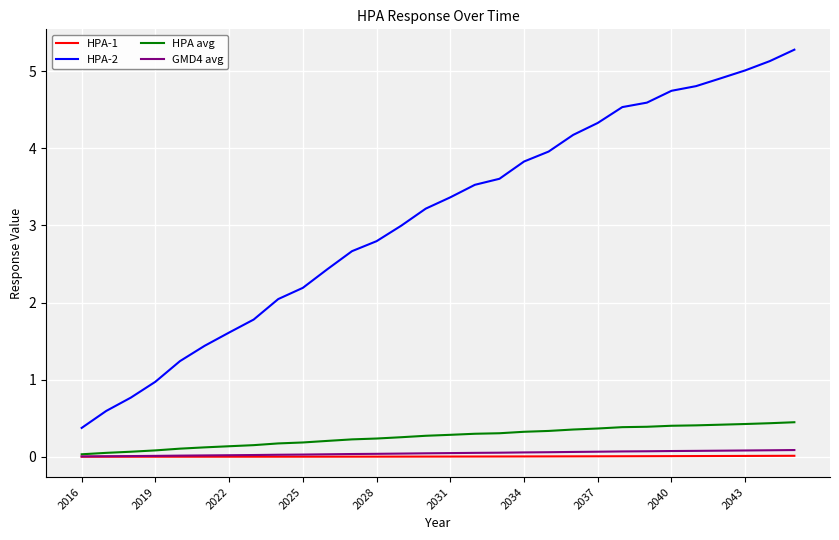

Which series has the widest spread of values?

HPA-2